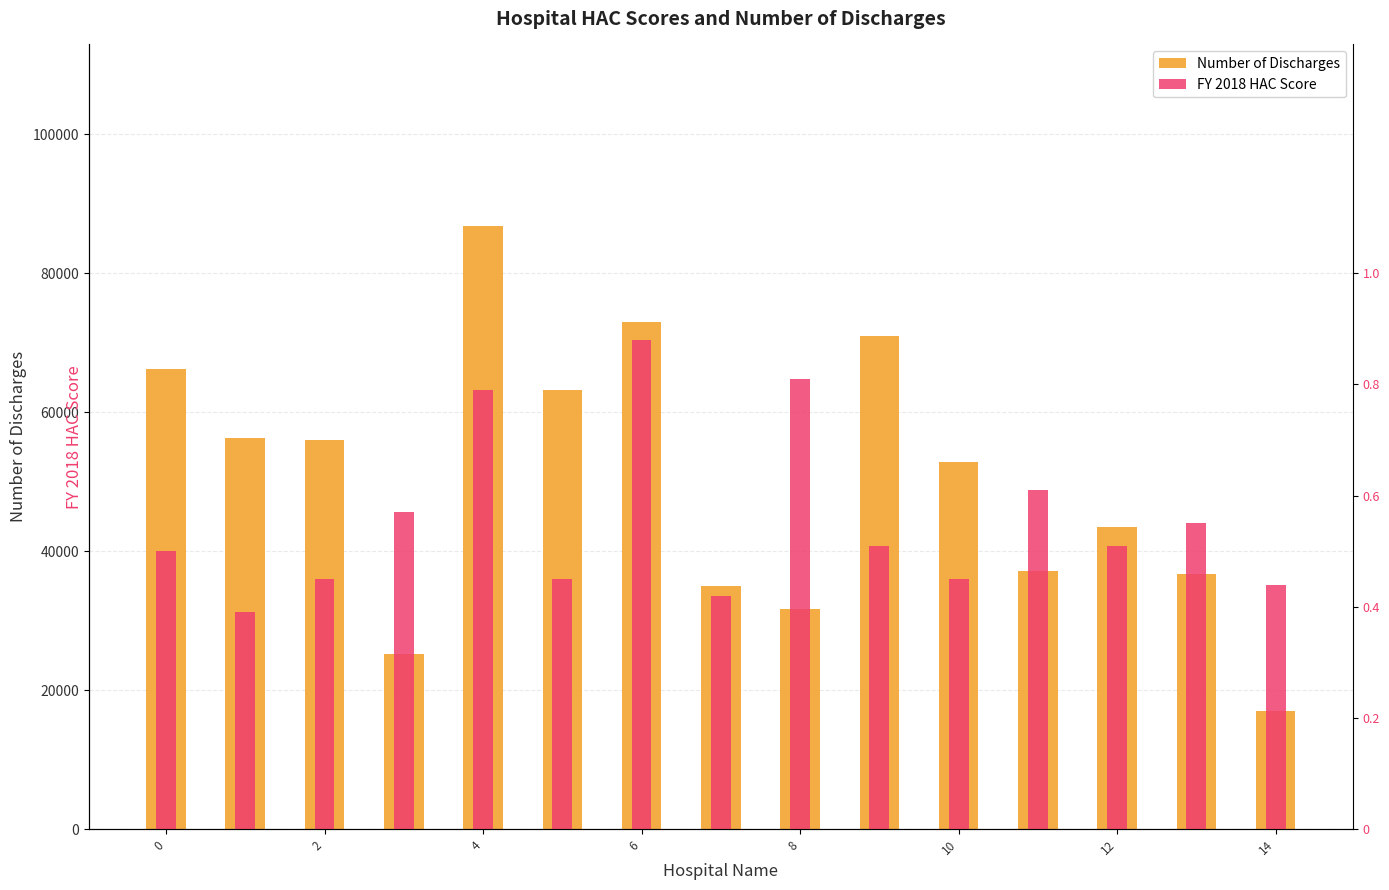

Is it true that Number of Discharges equals 43474.0 at 12?

True